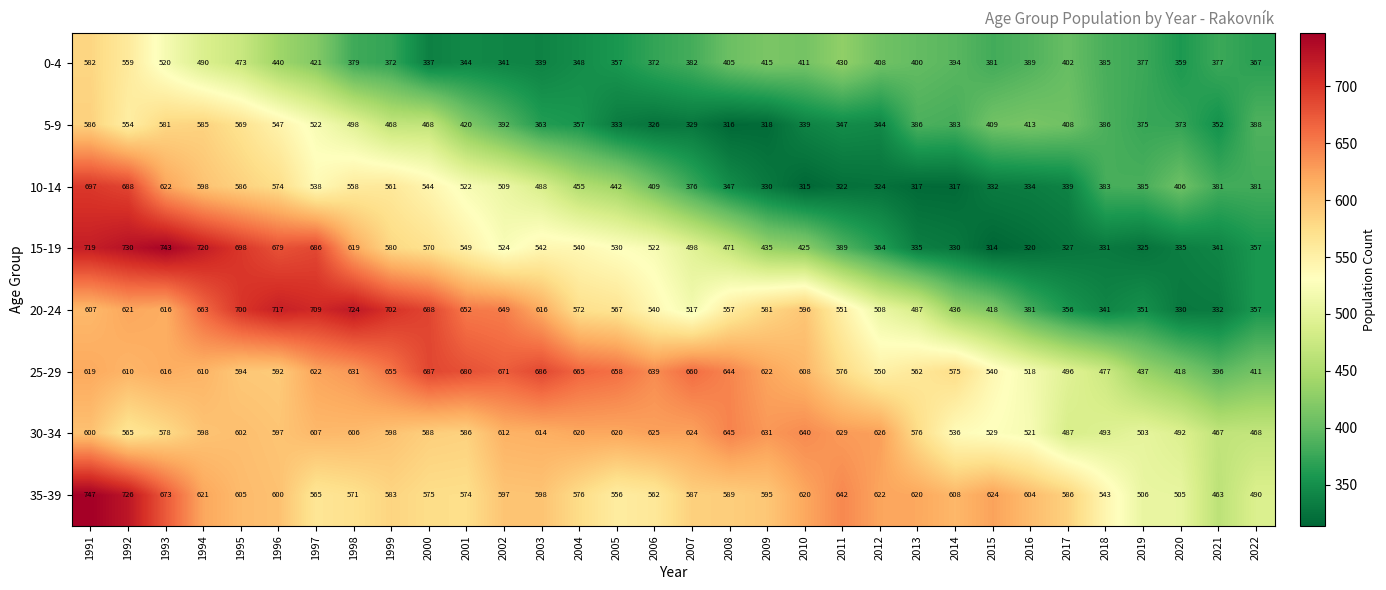

Is it true that 0-4 equals 339 at 1991?

False